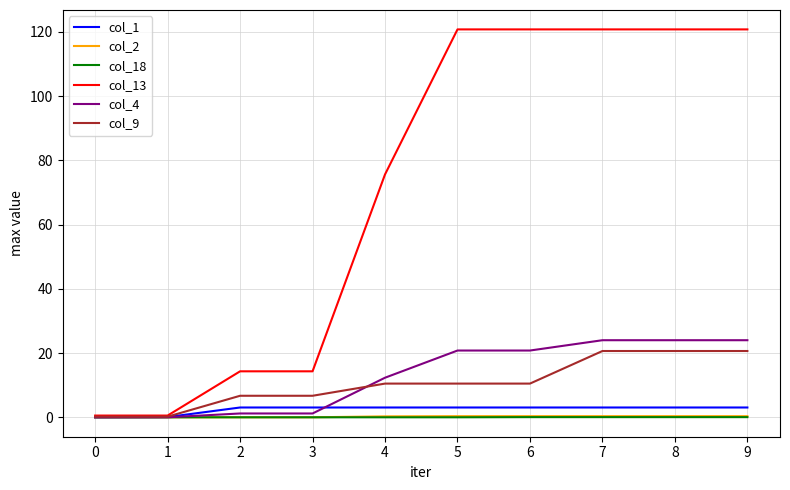

Is it true that col_9 equals 20.6 at 9?

True